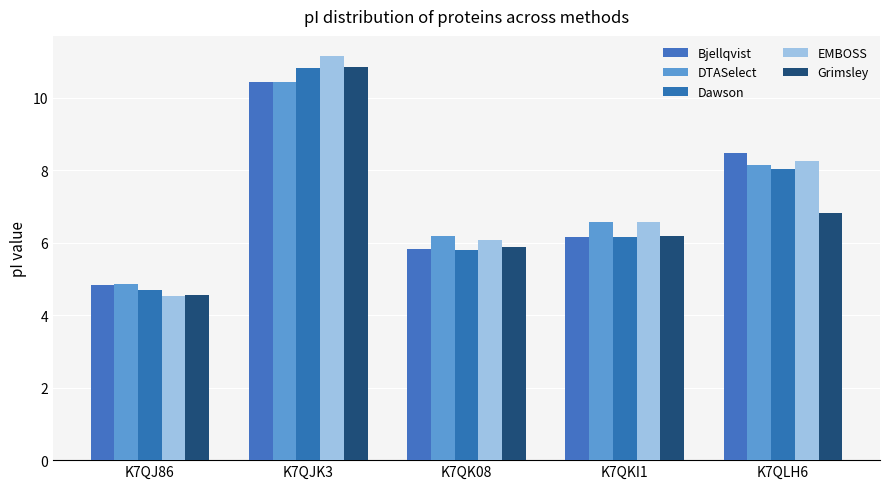

Does the chart contain stacked bars?

No